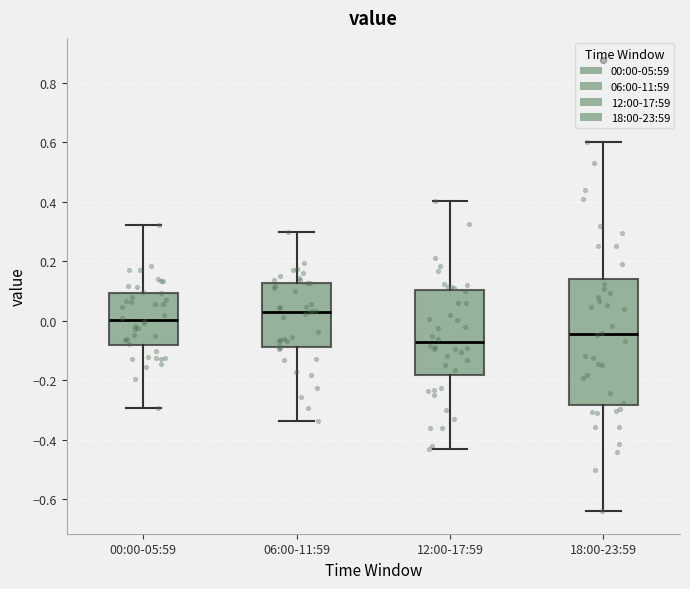

Reading left to right, read every box against the y-axis: the position of its median line, the range the box covers, and the ends of its whiskers. The values are not printed on the chart, so give them approximately, as read against the axis.

00:00-05:59: median 0.00, box -0.08 to 0.10, whiskers -0.30 to 0.32
06:00-11:59: median 0.04, box -0.08 to 0.12, whiskers -0.34 to 0.30
12:00-17:59: median -0.08, box -0.18 to 0.10, whiskers -0.44 to 0.40
18:00-23:59: median -0.04, box -0.28 to 0.14, whiskers -0.64 to 0.60